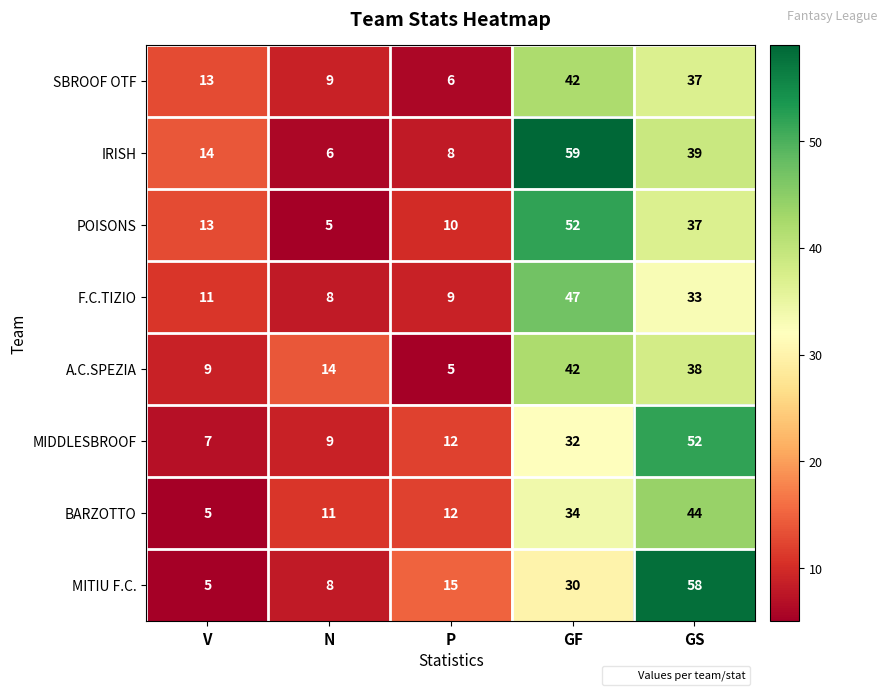

Which series has the largest total across all categories?

IRISH